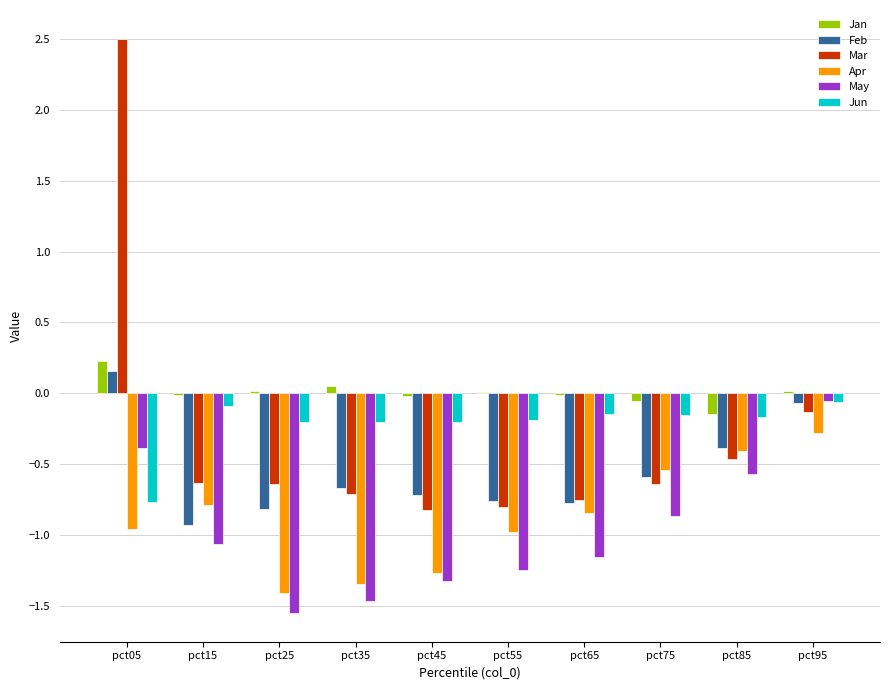

At which category is the sum across all series the highest?

pct05